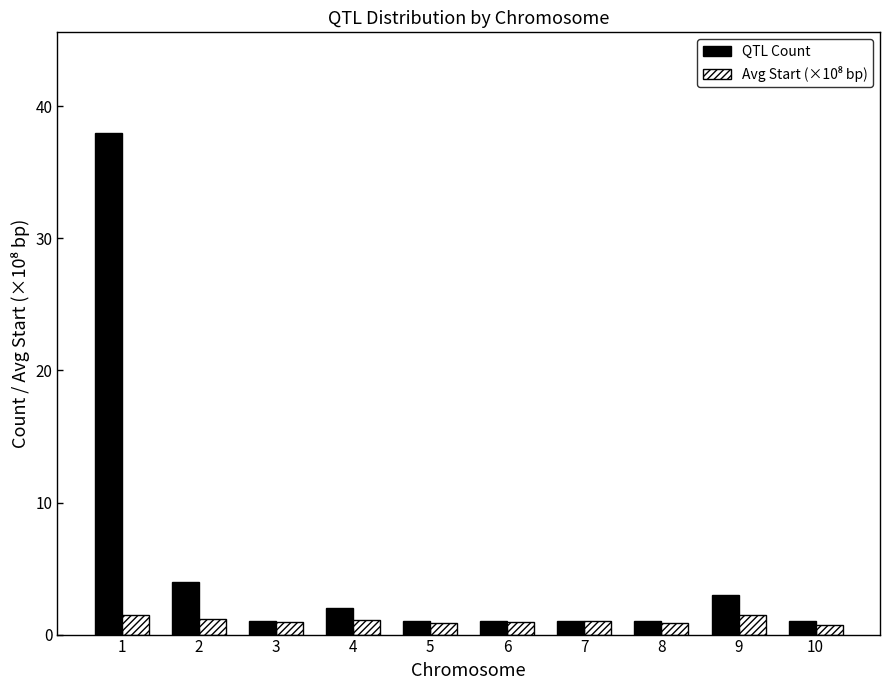

What is the total value across all series at 3?

2.0